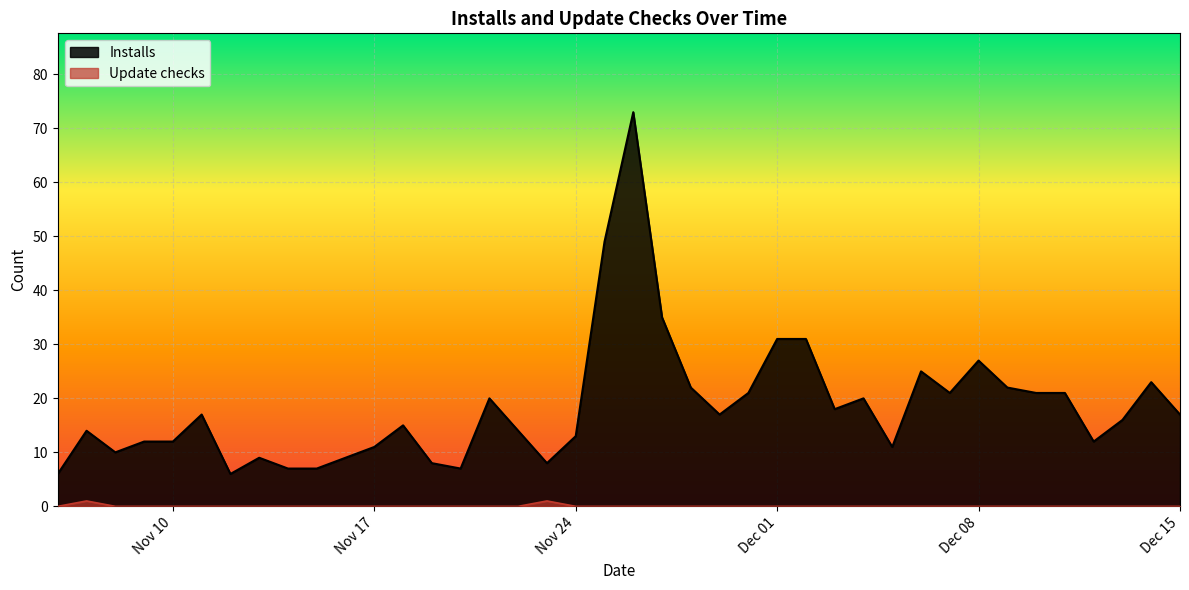

Between 2020-11-06 and 2020-12-04, which series saw the biggest shift?

Installs